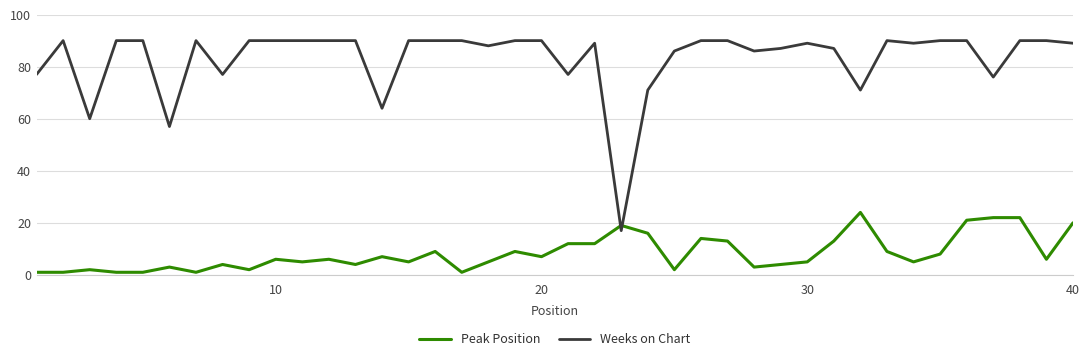

After their last crossing, which series has the higher values: Peak Position or Weeks on Chart?

Weeks on Chart